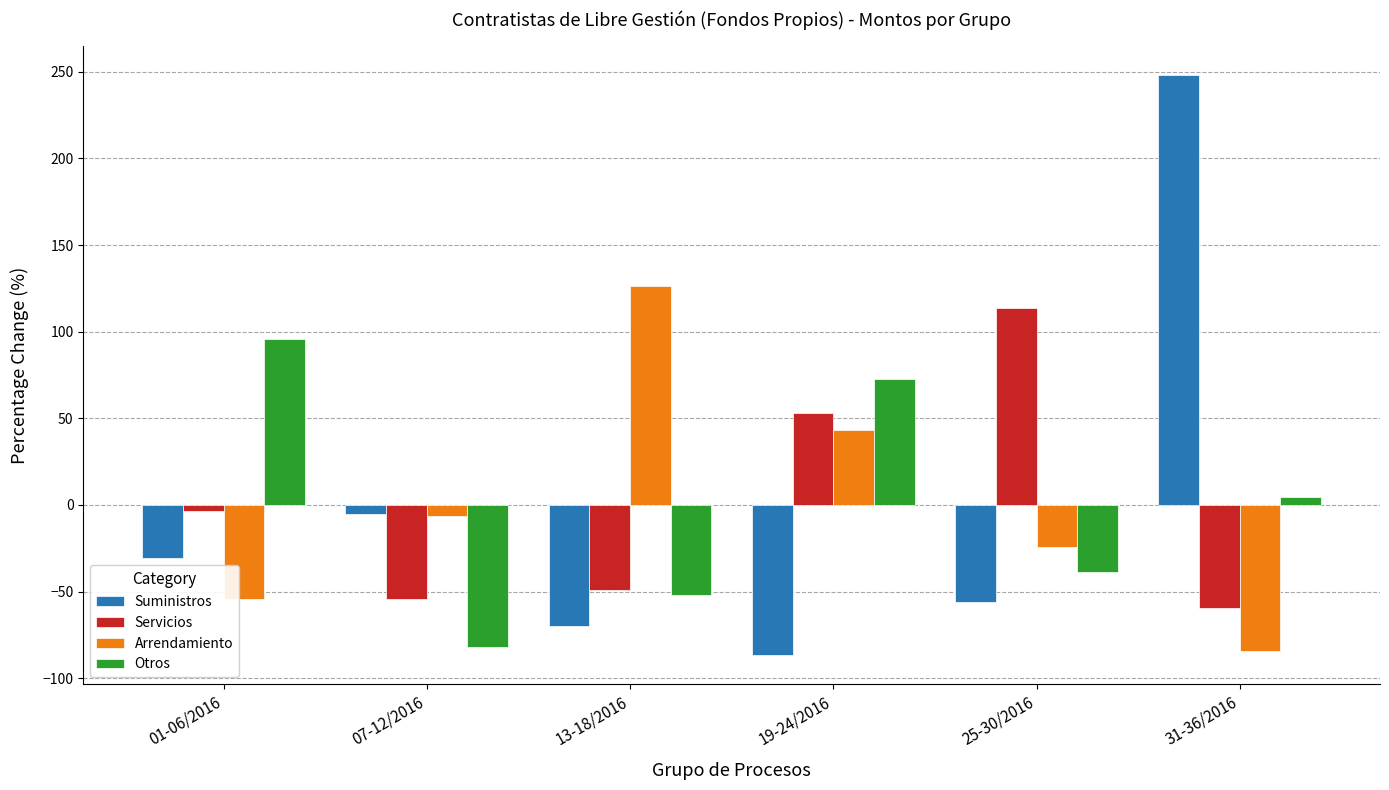

Is it true that Arrendamiento equals -84.5 at 31-36/2016?

True